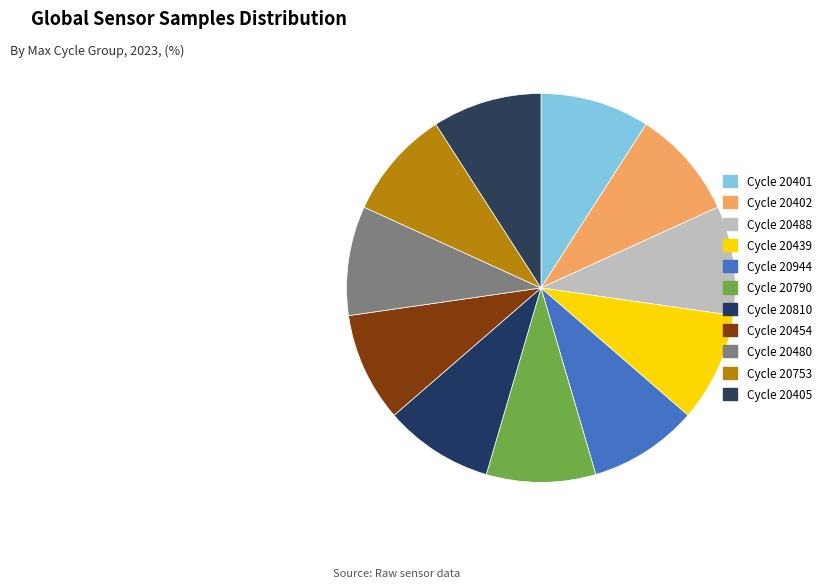

How many slices are in this pie chart?

11